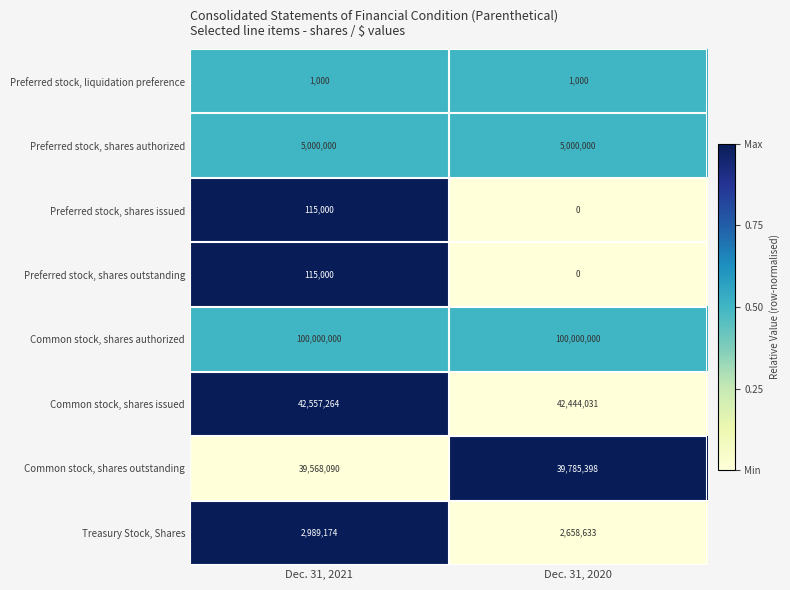

Which series has the largest range (max minus min)?

Treasury Stock, Shares